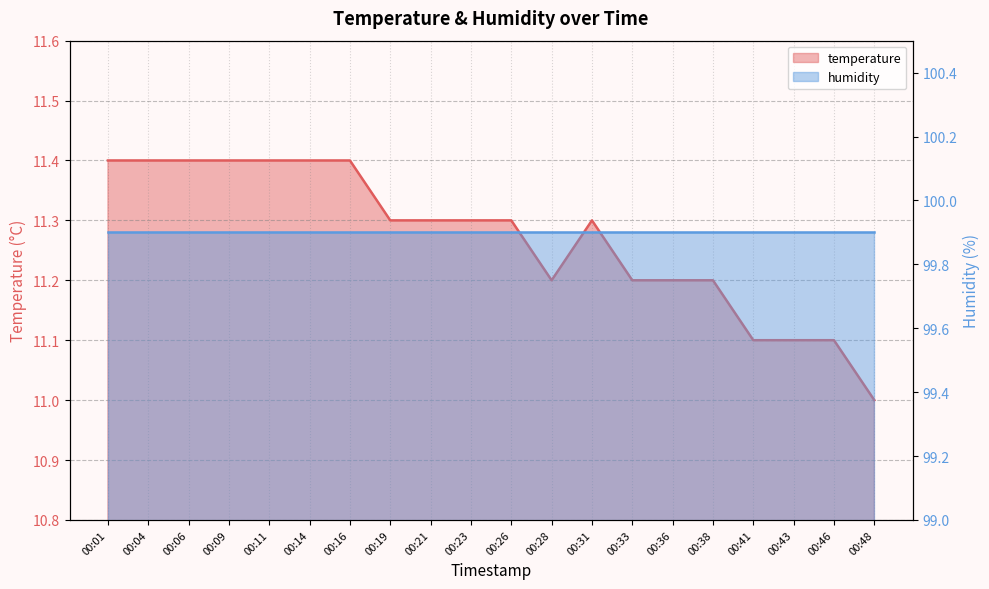

Count the number of categories in the chart.

20